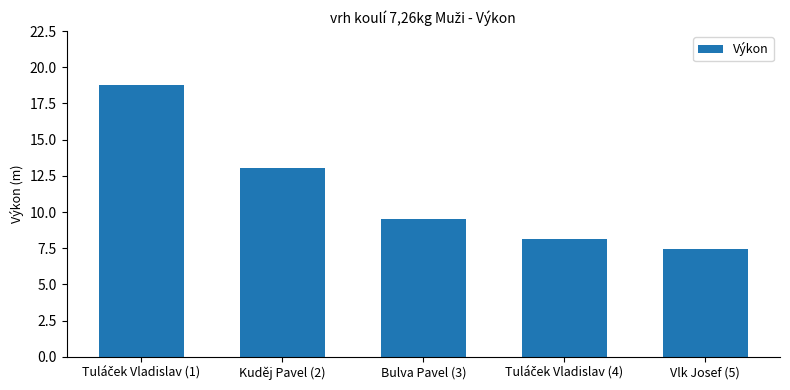

What is the greatest value displayed?

18.8